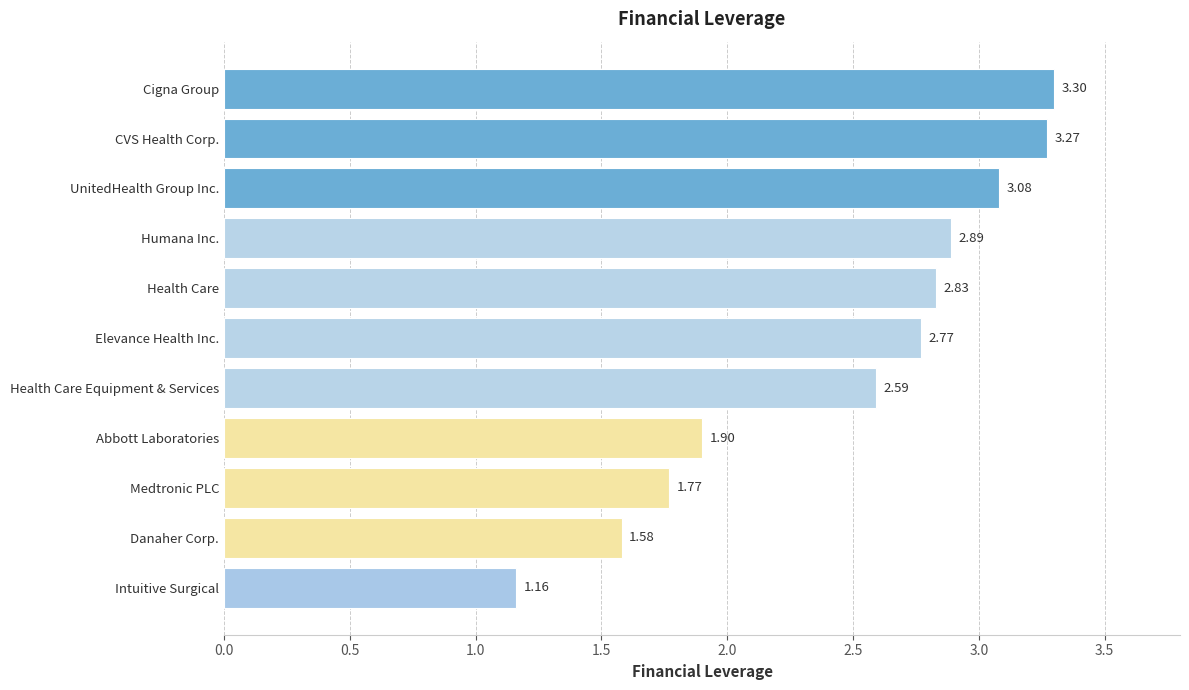

What is the sum of all values?

27.1